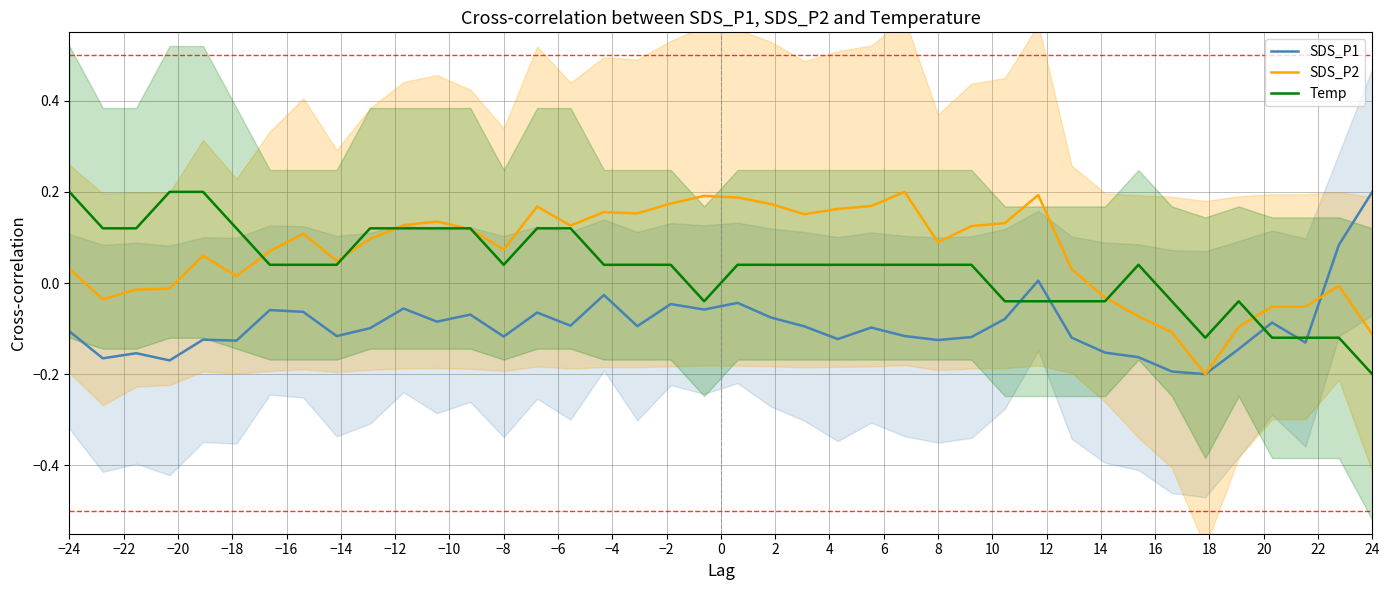

Is it true that Temp equals -0.2 at 24?

True